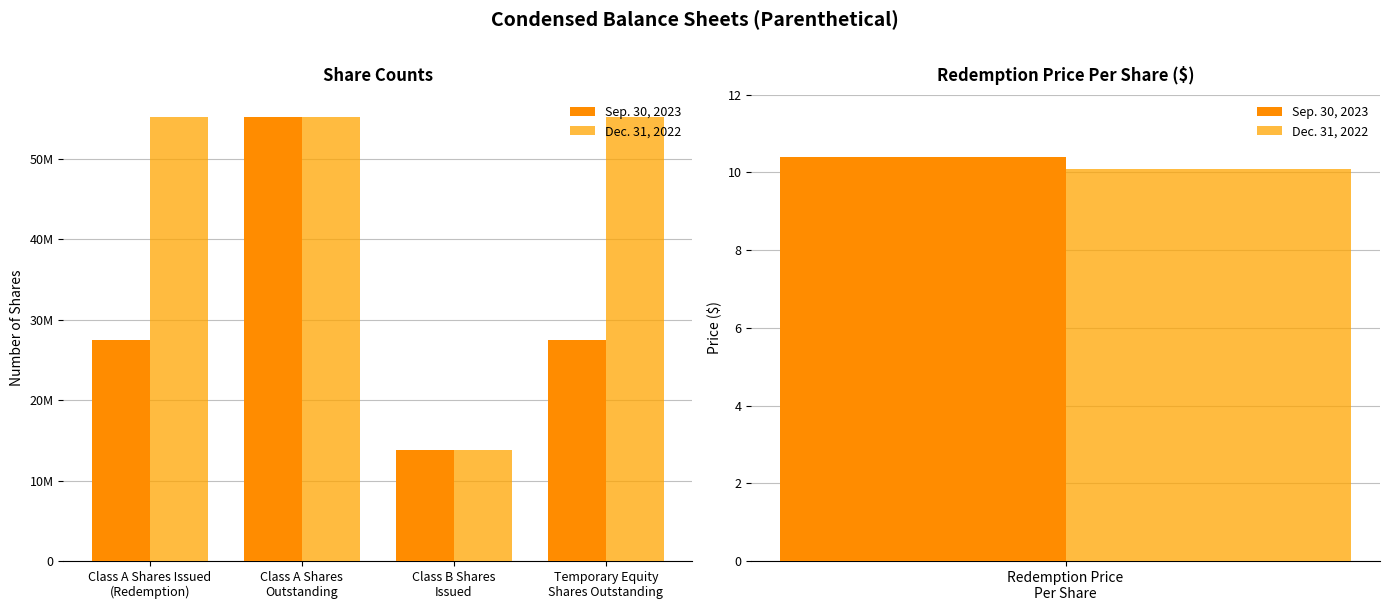

At which category is the sum across all series the highest?

Class A Shares
Outstanding